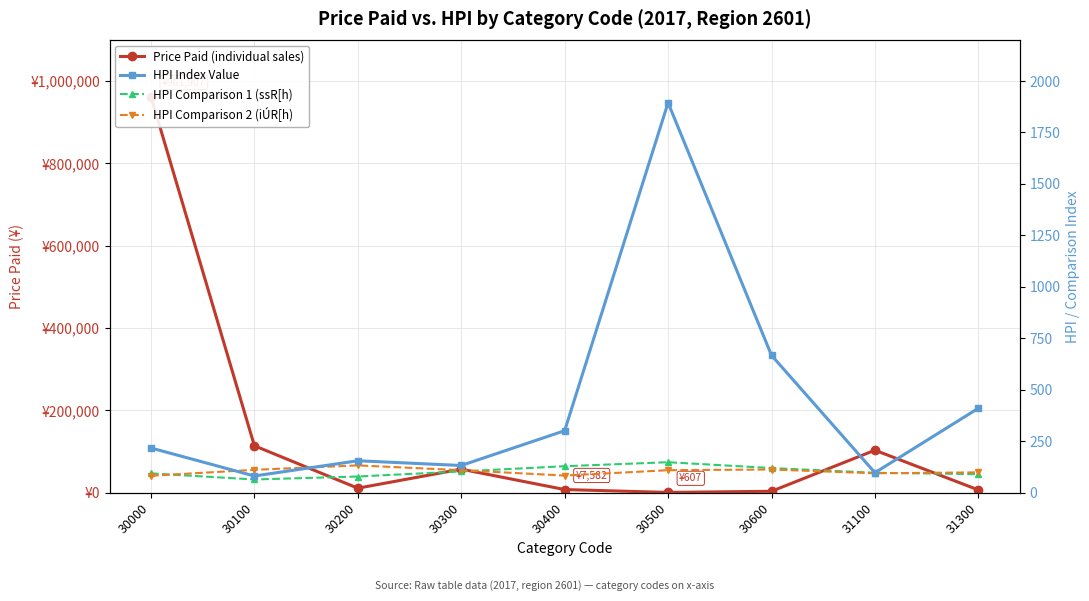

Reading left to right, transcribe all the data shown in this chart.

Price Paid (individual sales): 30000=961907.0	30100=113921.0	30200=10896.0	30300=57081.0	30400=7582.0	30500=607.0	30600=3377.0	31100=103127.0	31300=6640.0
HPI Index Value: 30000=217.0	30100=81.0	30200=155.0	30300=132.0	30400=301.0	30500=1894.0	30600=667.0	31100=97.0	31300=410.0
HPI Comparison 1 (ssR[h): 30000=93.6	30100=64.1	30200=78.5	30300=103.2	30400=128.5	30500=148.0	30600=119.5	31100=96.6	31300=89.9
HPI Comparison 2 (iÚR[h): 30000=82.2	30100=111.0	30200=132.5	30300=109.1	30400=83.1	30500=109.2	30600=112.5	31100=94.2	31300=98.6